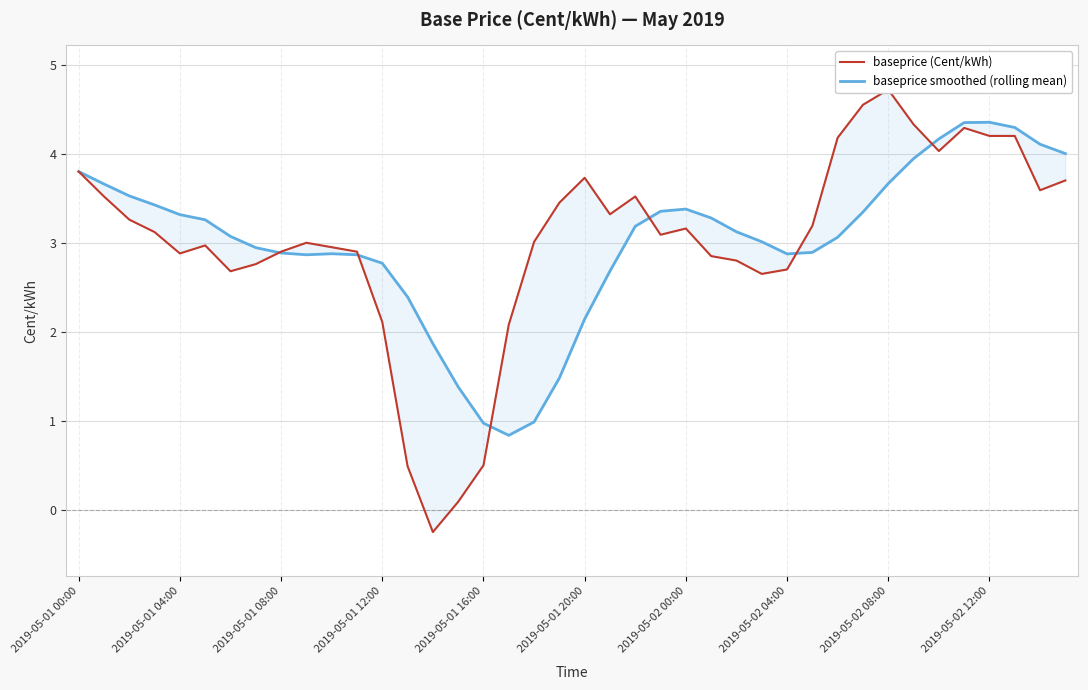

What is the highest value of the baseprice smoothed (rolling mean) series?

4.4